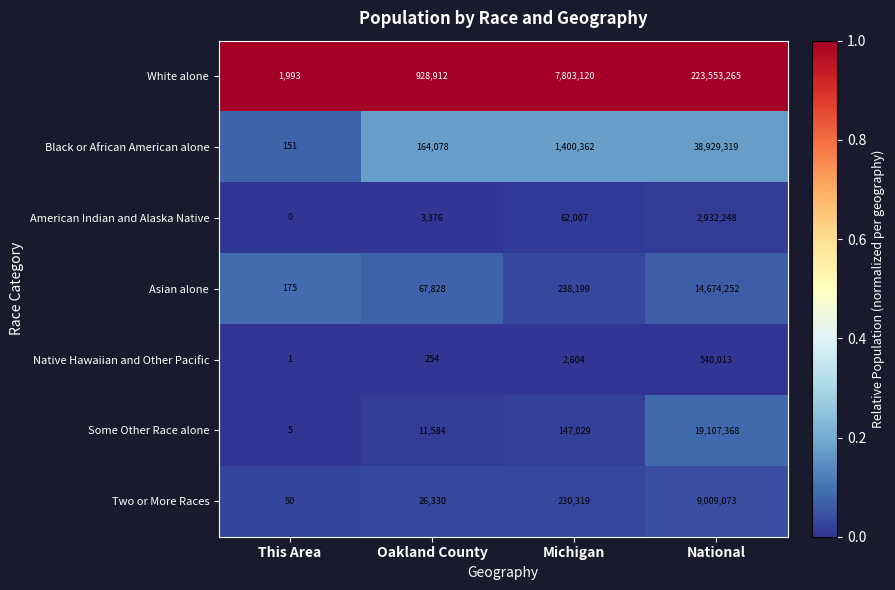

What is the difference between the highest and lowest values at Oakland County?

928658